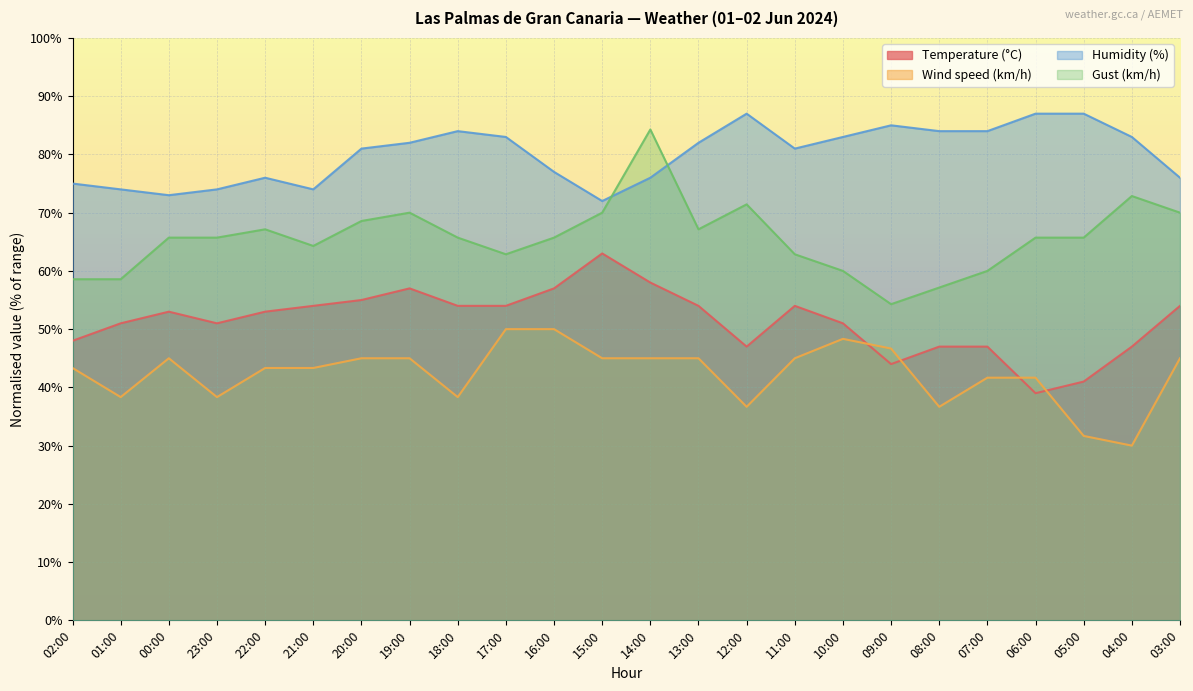

What position from the left is 15:00?

12